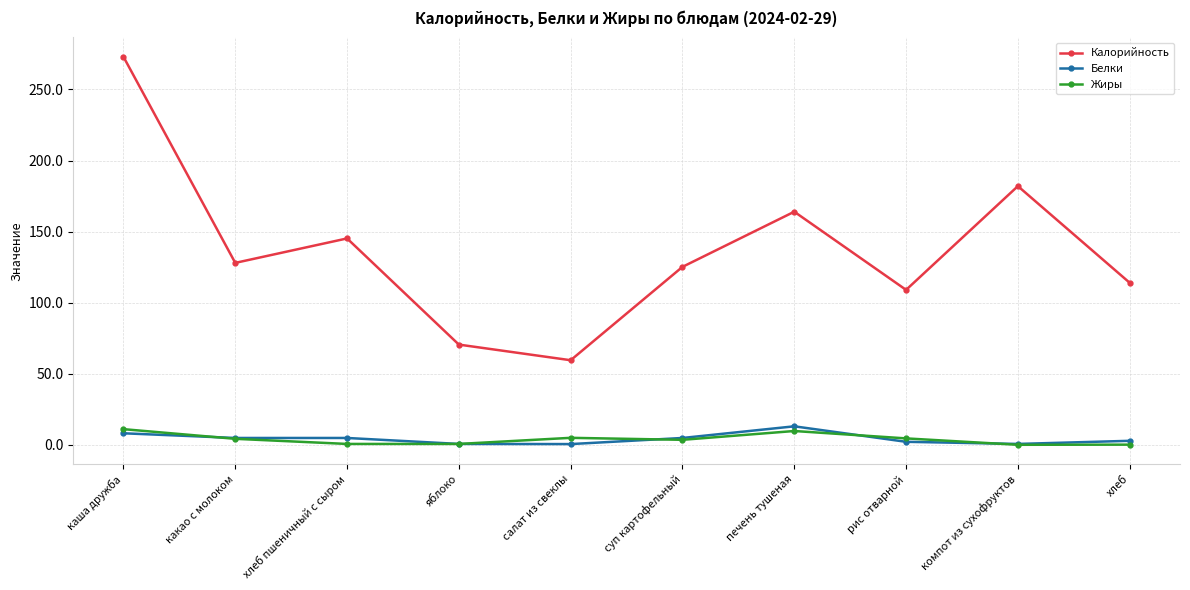

Is it true that Белки equals 4.8 at какао с молоком?

True